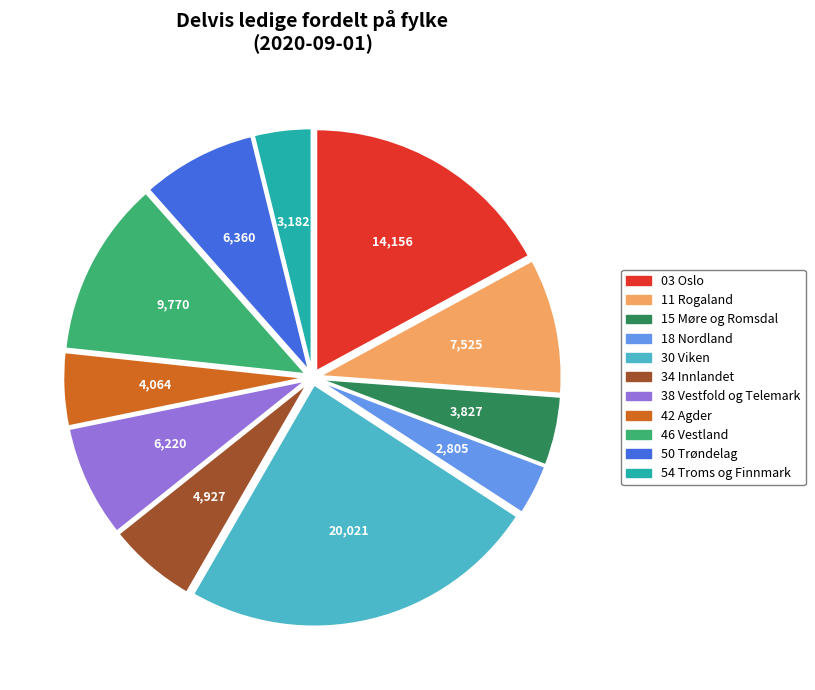

Does 03 Oslo account for over 50% of the chart?

No